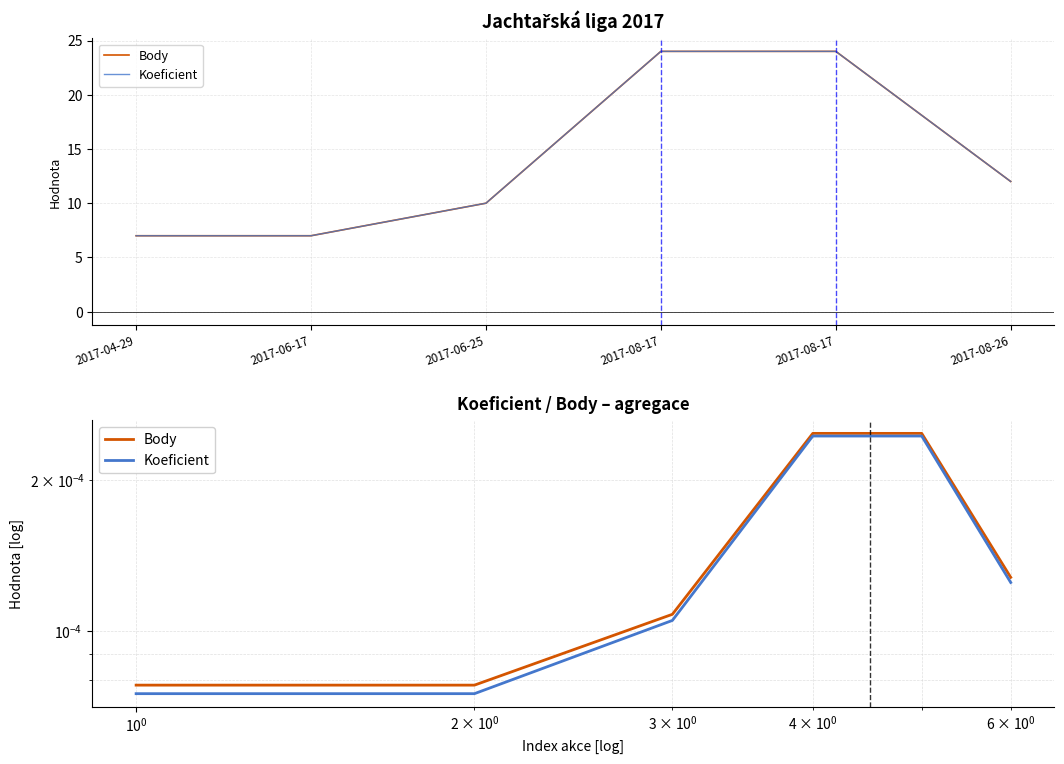

True or false: Body has more than 2 points higher than both neighbors.

False